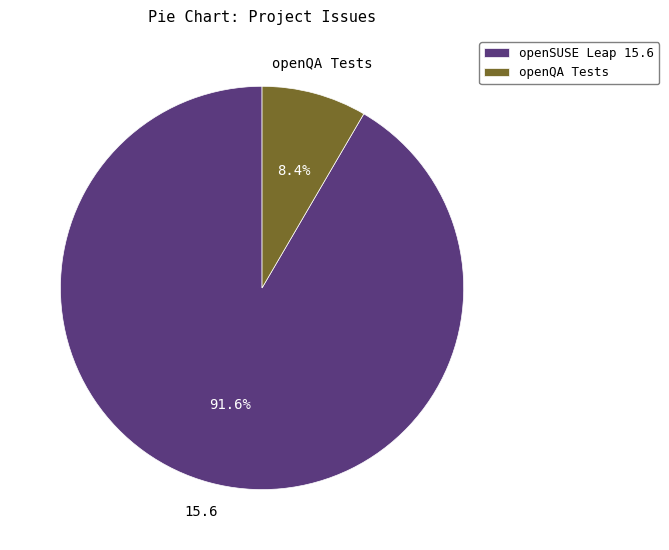

What percentage do openSUSE Leap 15.6 and openQA Tests together represent?

100.0%